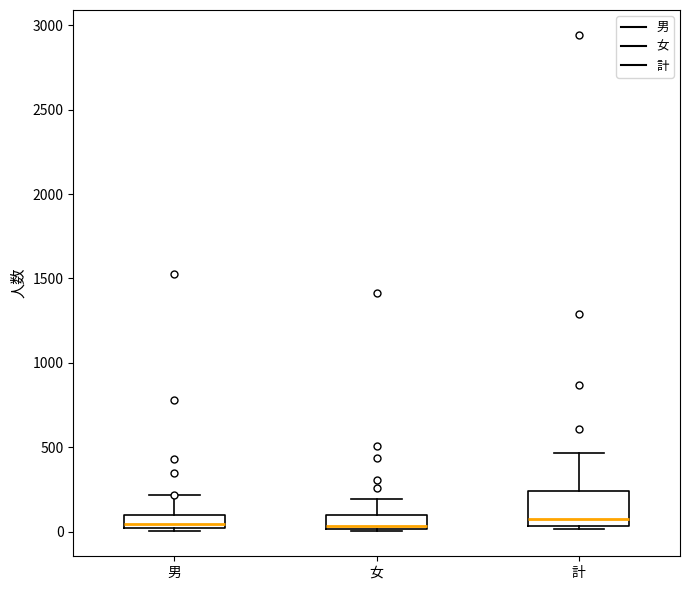

Reading left to right, read every box against the y-axis: the position of its median line, the range the box covers, and the ends of its whiskers. The values are not printed on the chart, so give them approximately, as read against the axis.

男: median 50, box 0 to 100, whiskers 0 (just below the box's lower edge) to 200
女: median 50, box 0 to 100, whiskers 0 to 200
計: median 100, box 50 to 250, whiskers 0 to 450